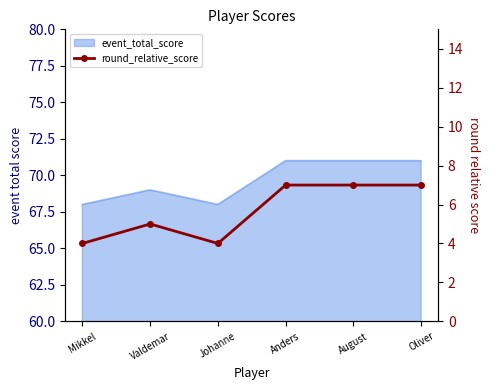

What is the sum of all values?

34